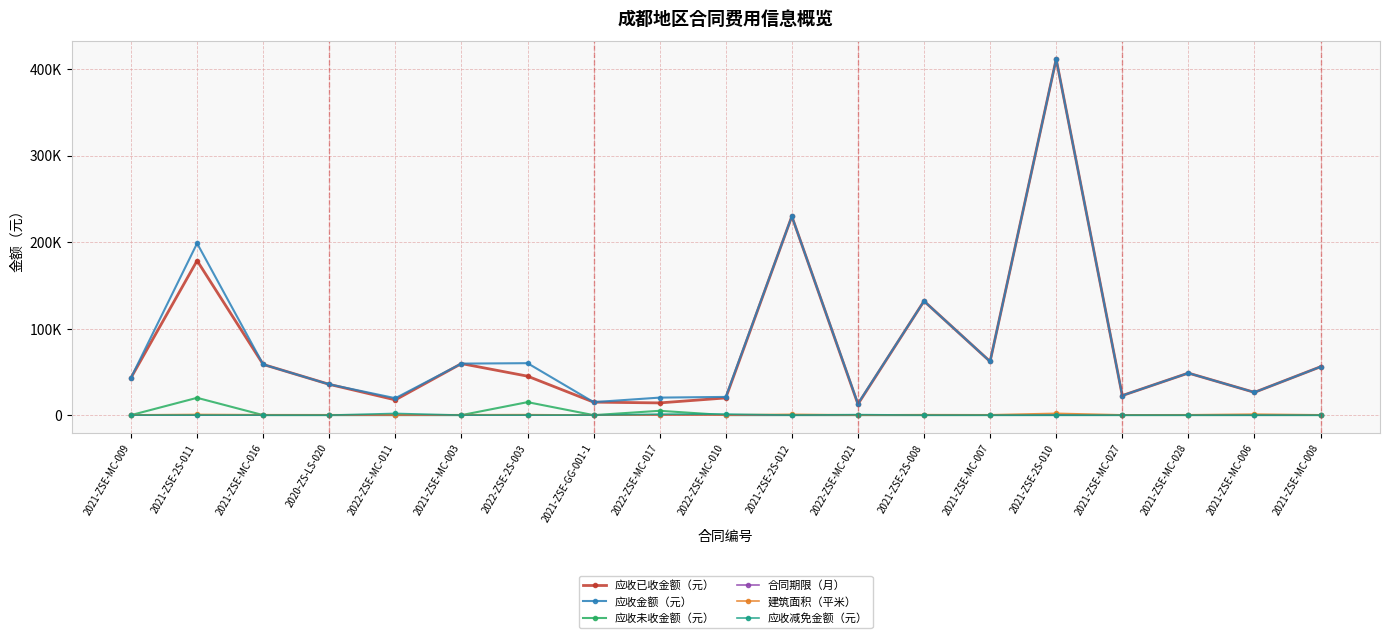

What are all the series names shown in the legend?

应收已收金额（元）, 应收金额（元）, 应收未收金额（元）, 合同期限（月）, 建筑面积（平米）, 应收减免金额（元）